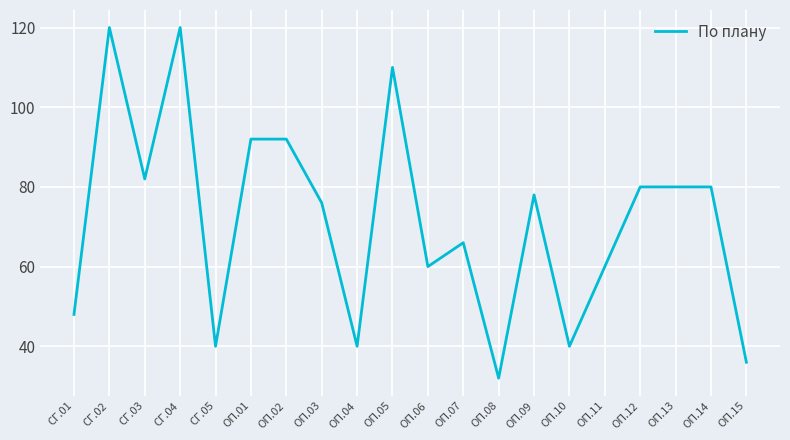

Between ОП.12 and ОП.15, which is larger?

ОП.12